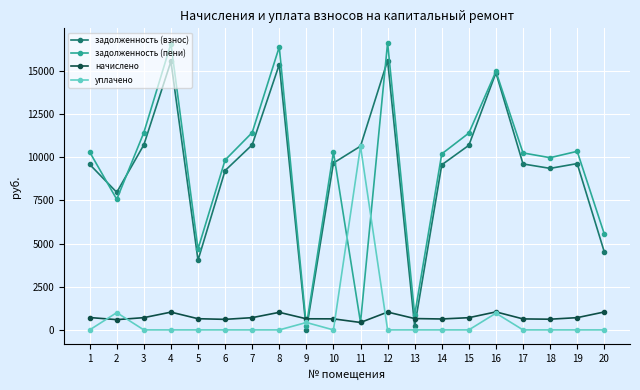

What is the maximum value shown in the chart?

16620.3